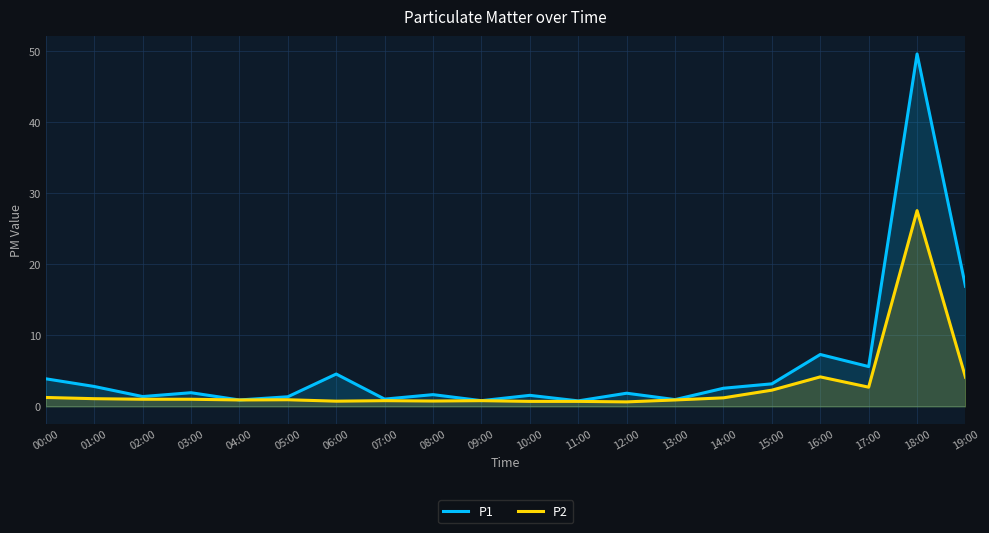

True or false: P1 and P2 intersect in this chart.

False